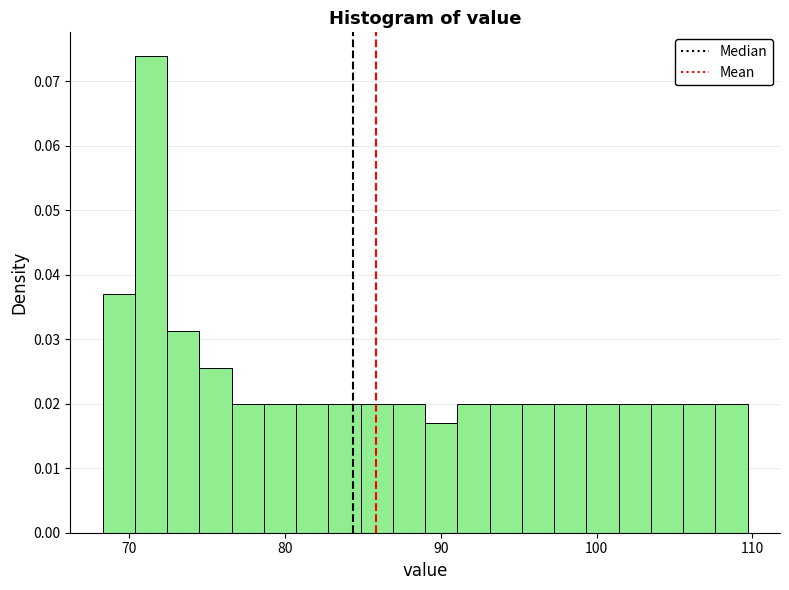

Read against the x-axis, roughly where is the centre of the tallest bar?

71